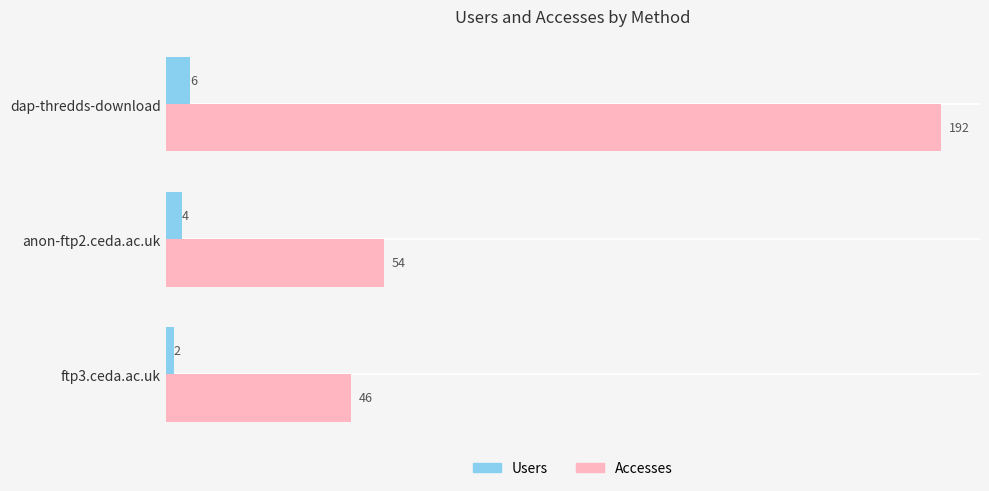

What is the difference between the highest and lowest values at ftp3.ceda.ac.uk?

44